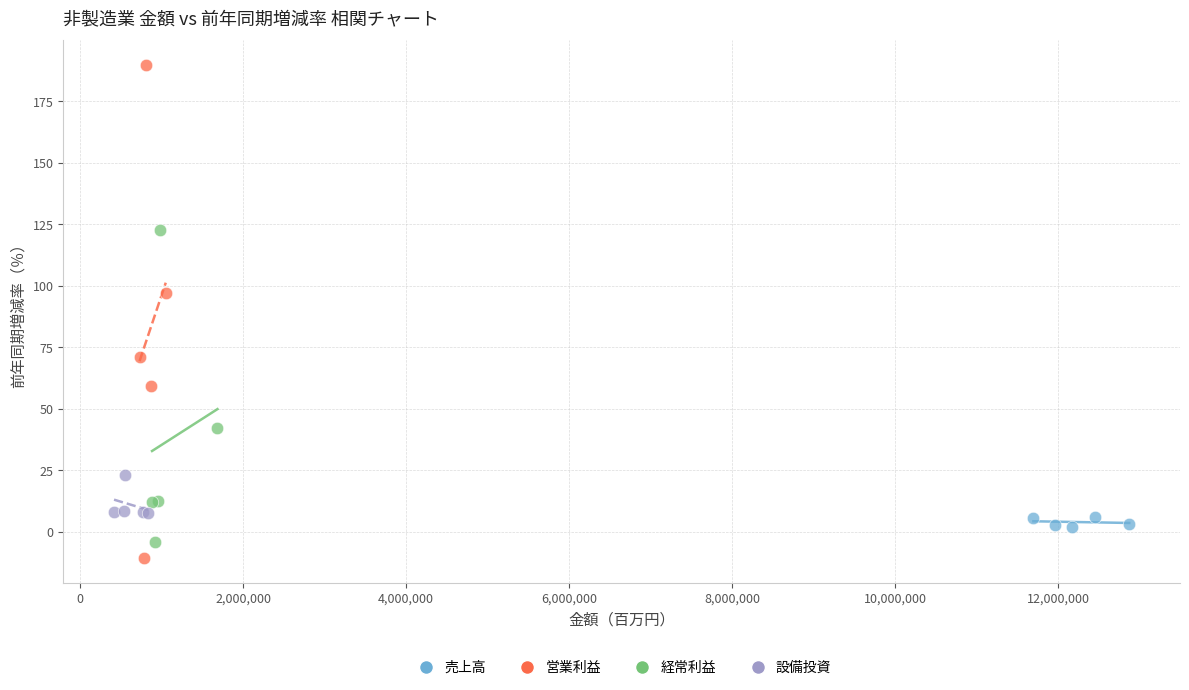

Which series has the widest spread of Y values?

営業利益